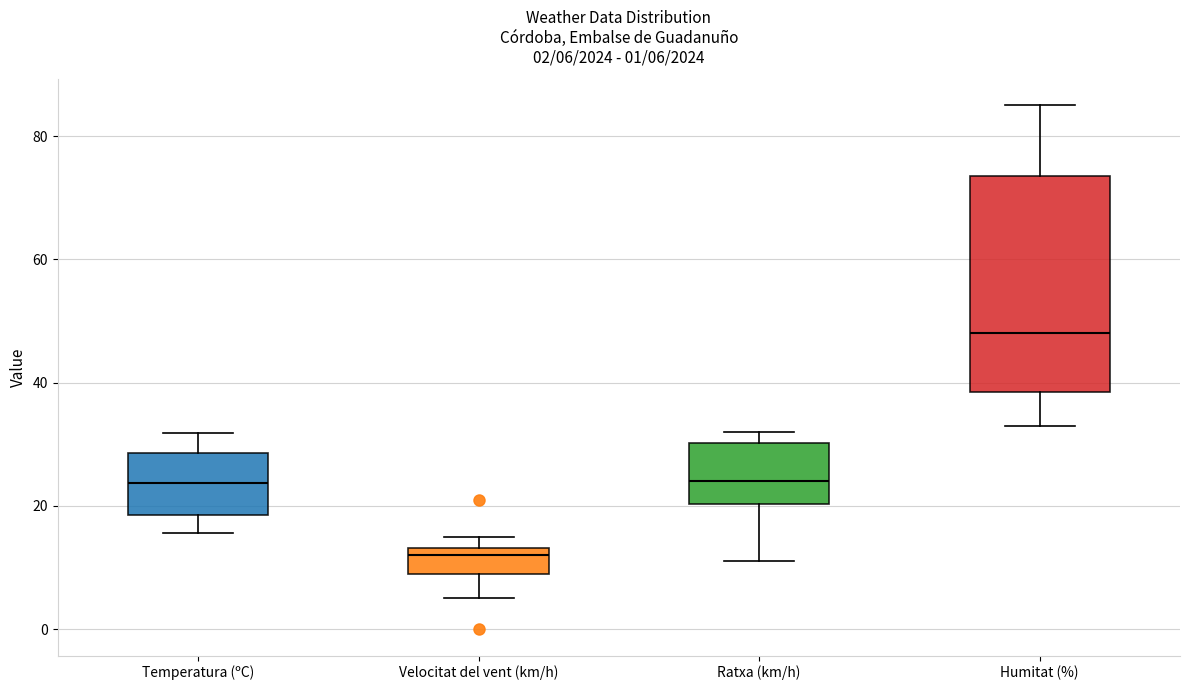

Comparing the boxes themselves (not the whiskers), which one is the tallest?

Humitat (%)